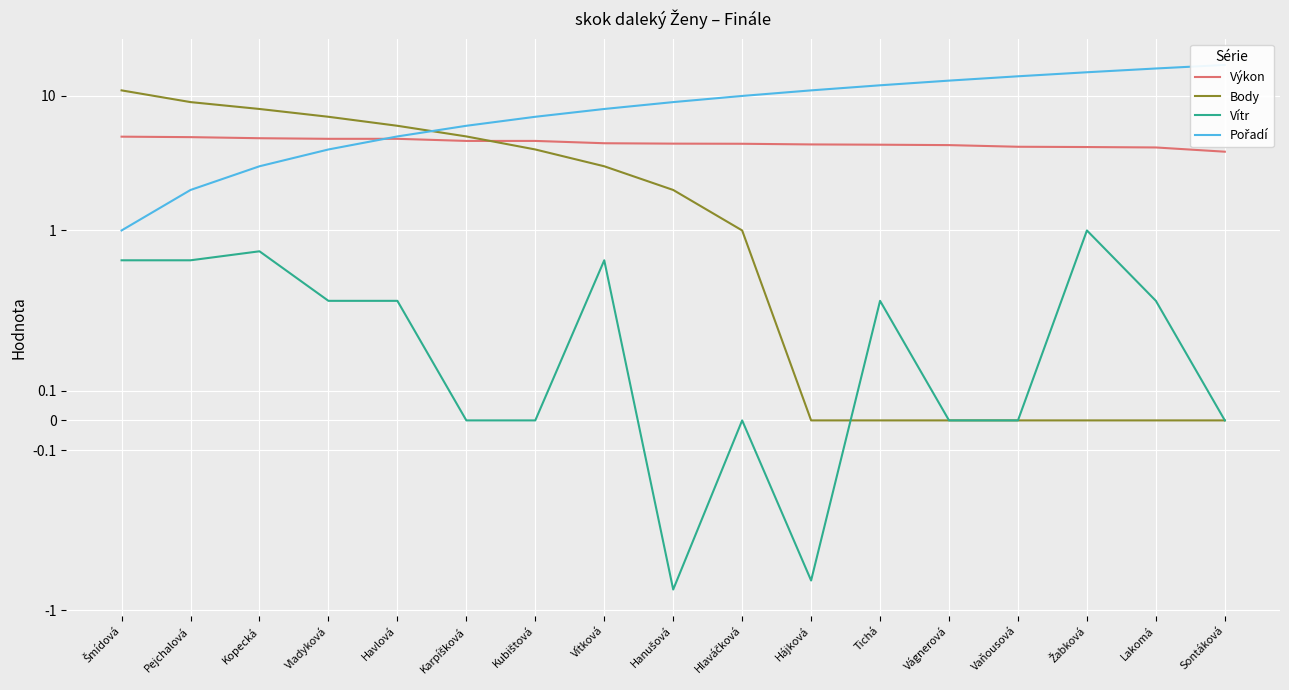

What position from the left is Karpíšková?

6